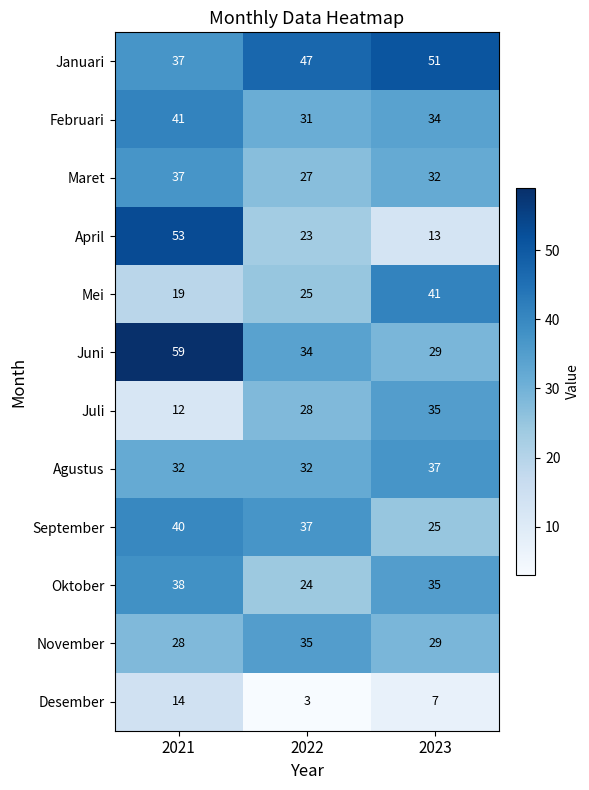

At which category is the sum across all series the highest?

2021